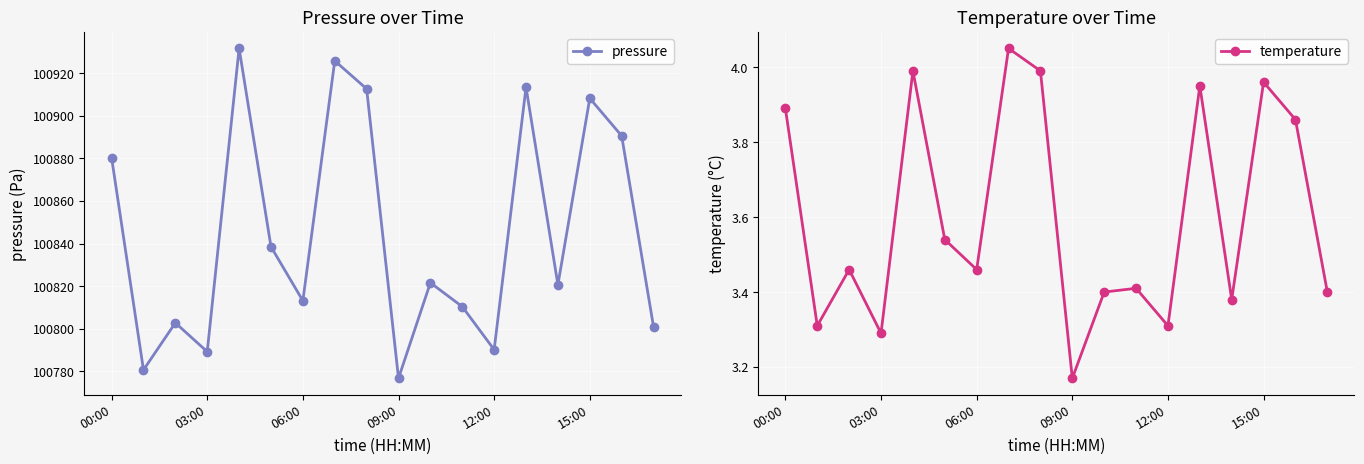

How many lines are shown in the chart?

2